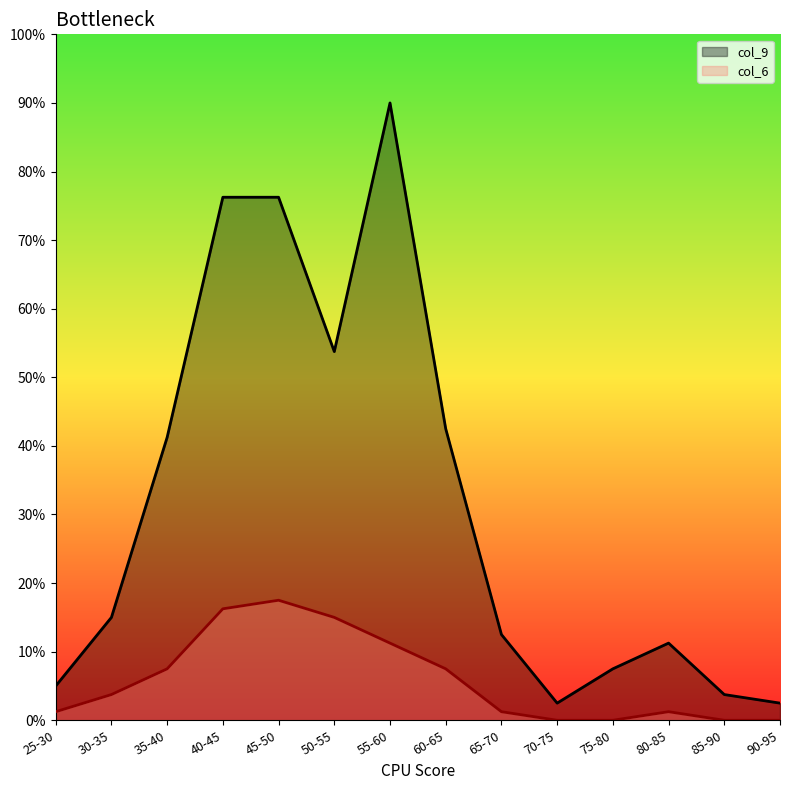

How many values in the col_9 series are below 15?

7